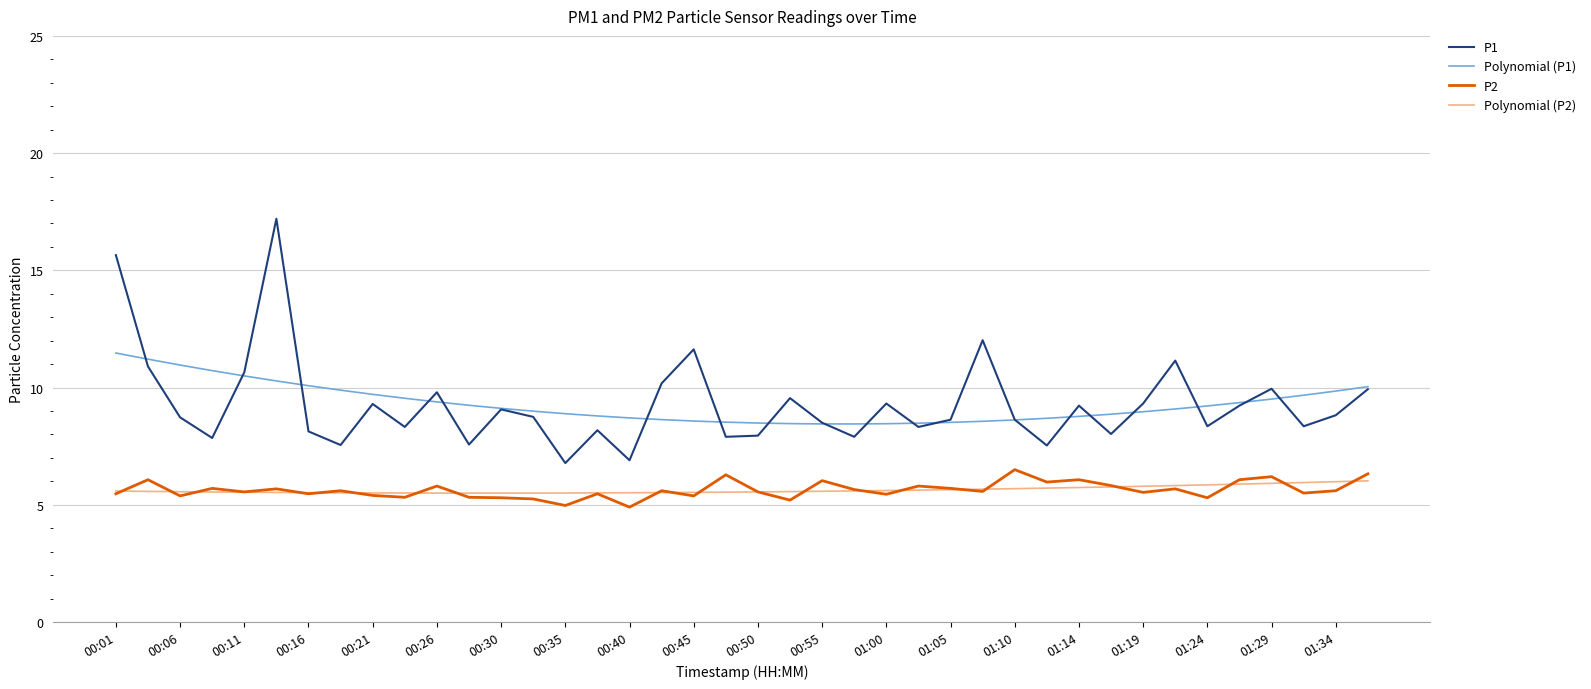

What is the greatest value displayed?

17.2